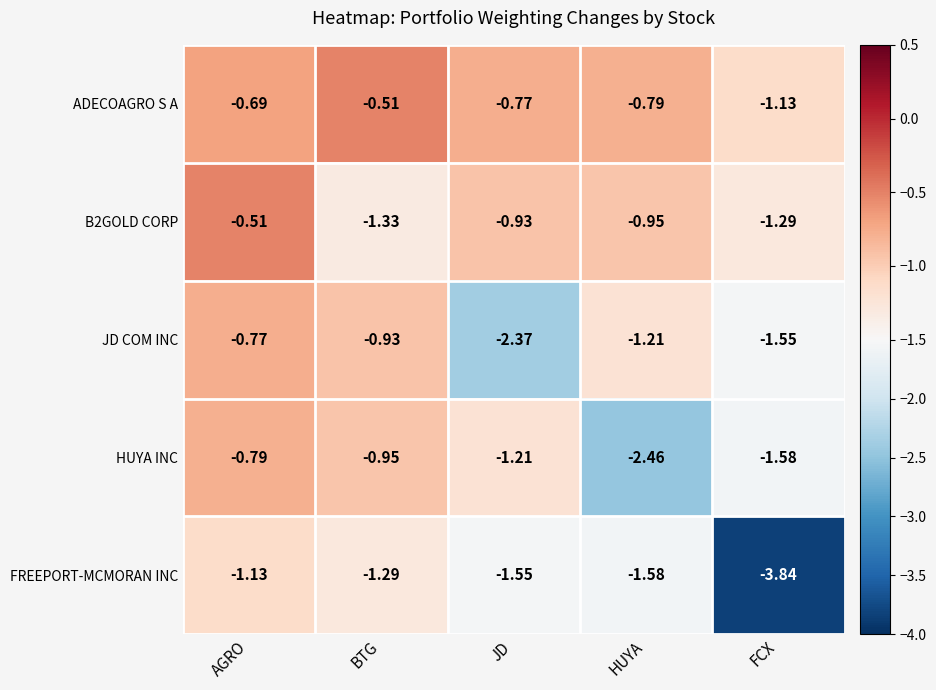

Which label corresponds to the smallest value in the chart?

FCX